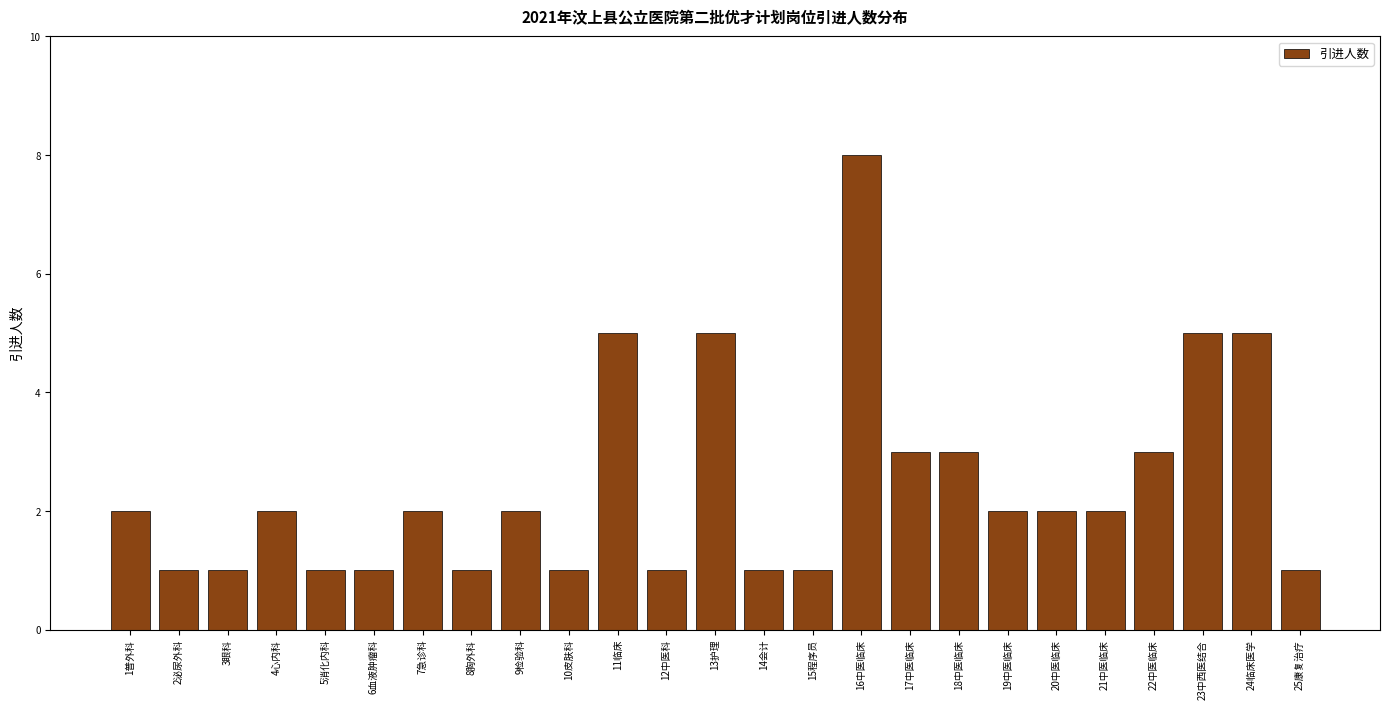

Reading left to right, extract all data points from this chart.

1普外科=2	2泌尿外科=1	3眼科=1	4心内科=2	5消化内科=1	6血液肿瘤科=1	7急诊科=2	8胸外科=1	9检验科=2	10皮肤科=1	11临床=5	12中医科=1	13护理=5	14会计=1	15程序员=1	16中医临床=8	17中医临床=3	18中医临床=3	19中医临床=2	20中医临床=2	21中医临床=2	22中医临床=3	23中西医结合=5	24临床医学=5	25康复治疗=1